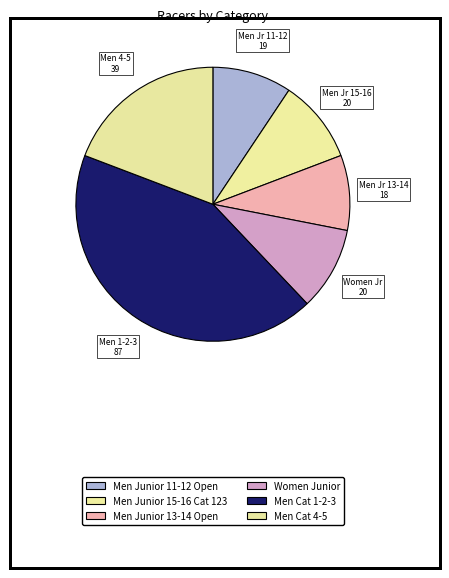

How many slices are in this pie chart?

6